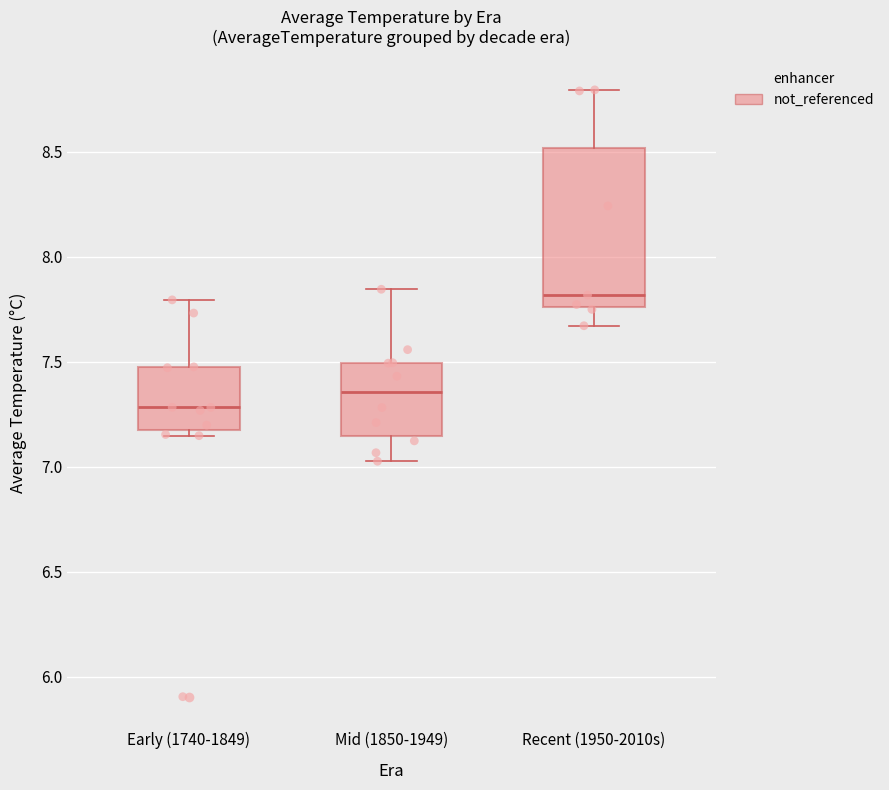

Where does the median line of the box for Mid (1850-1949) sit on the y-axis? The values are not printed on the chart, so give them approximately, as read against the axis.

7.35